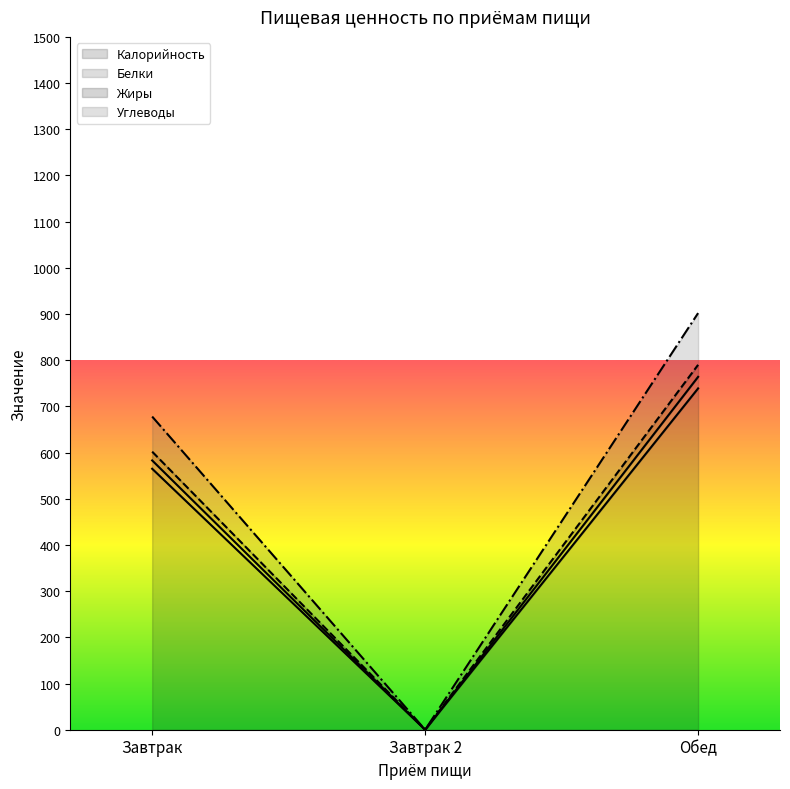

Which category has the highest value in the Белки series?

Обед